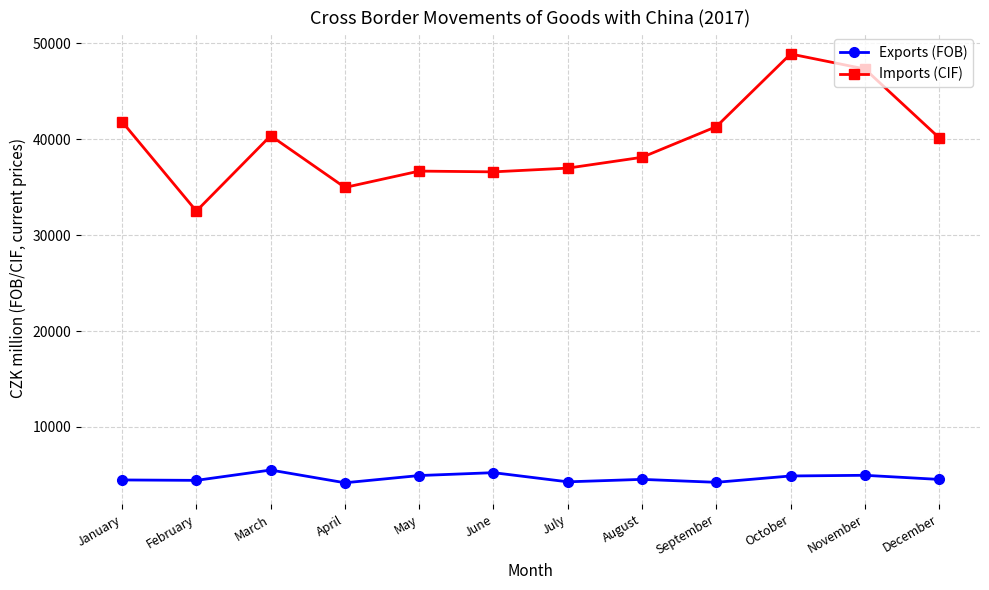

Which series has the largest range (max minus min)?

Imports (CIF)